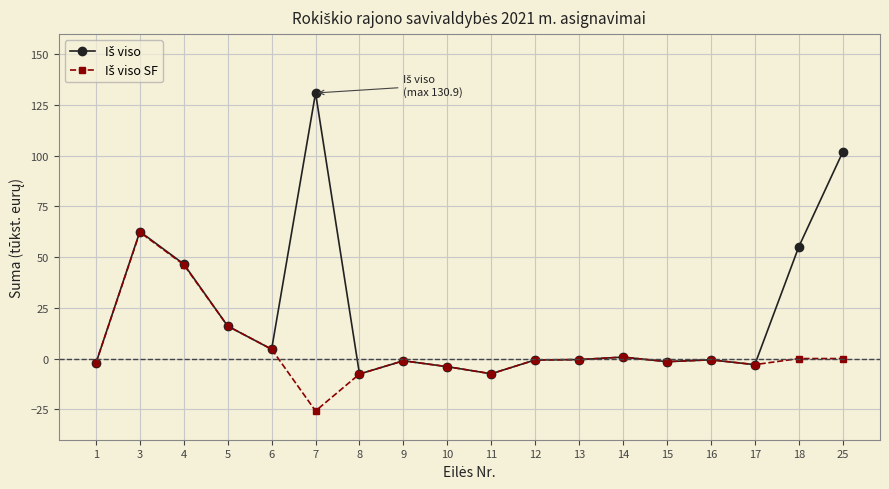

What is the greatest value displayed?

130.9